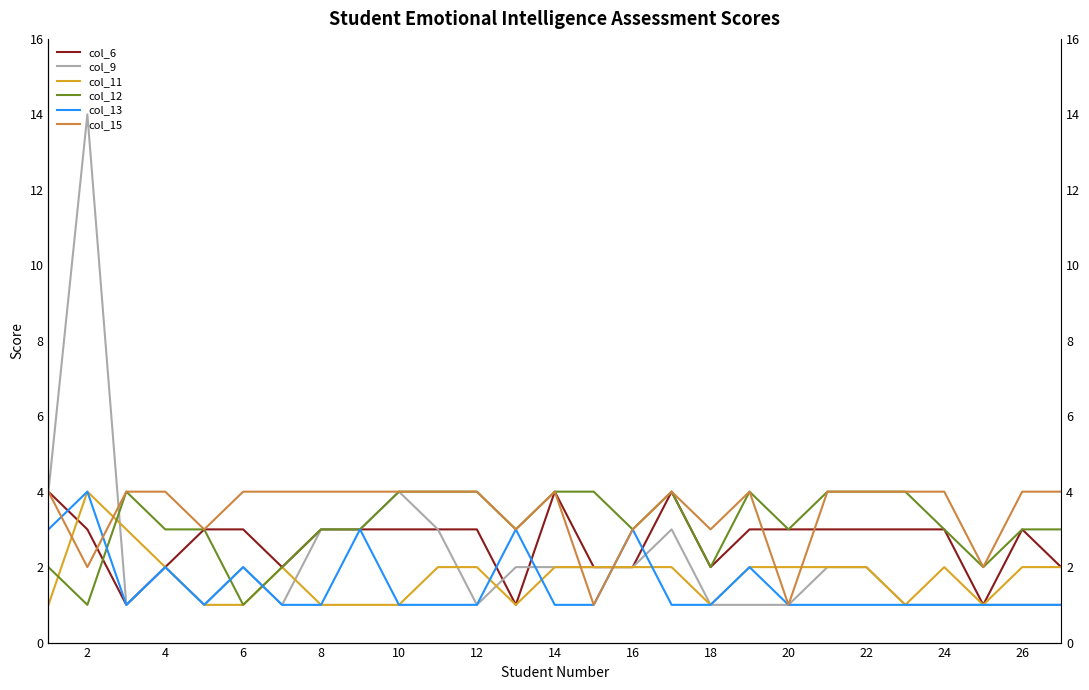

How many intersections are there between col_9 and col_11?

5